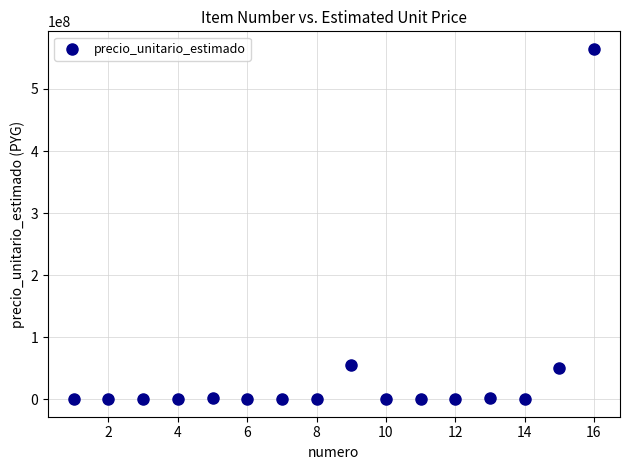

What is the range of Y values (max minus min)?

564697164